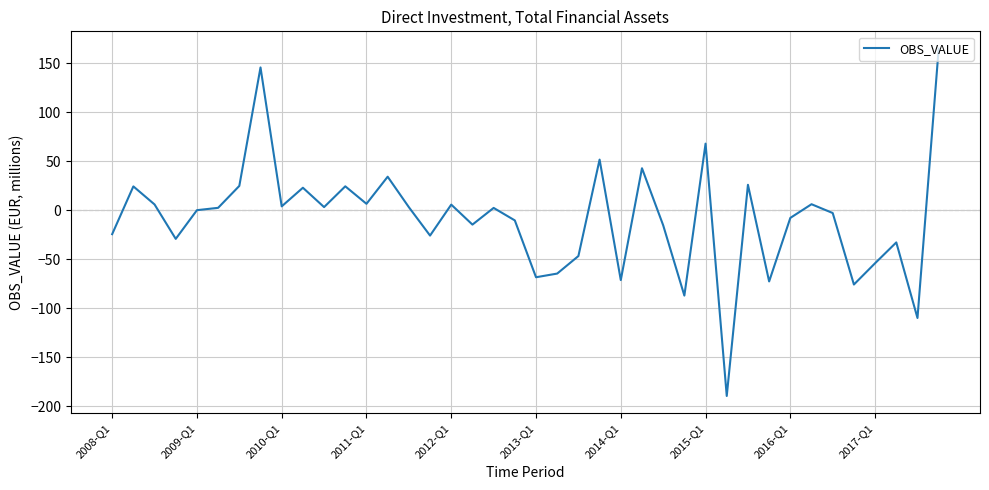

What is the minimum value shown in the chart?

-189.7